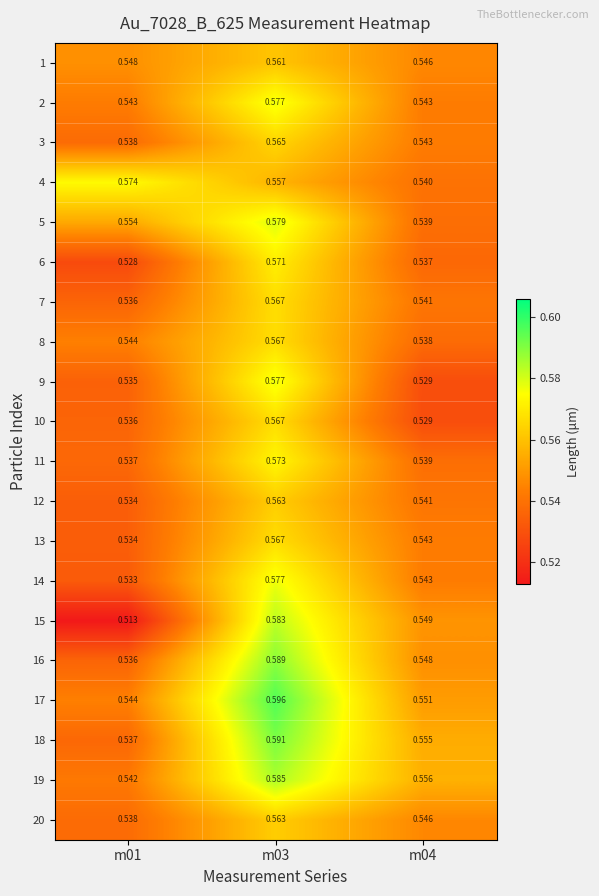

What is the total value across all series at m03?

11.5